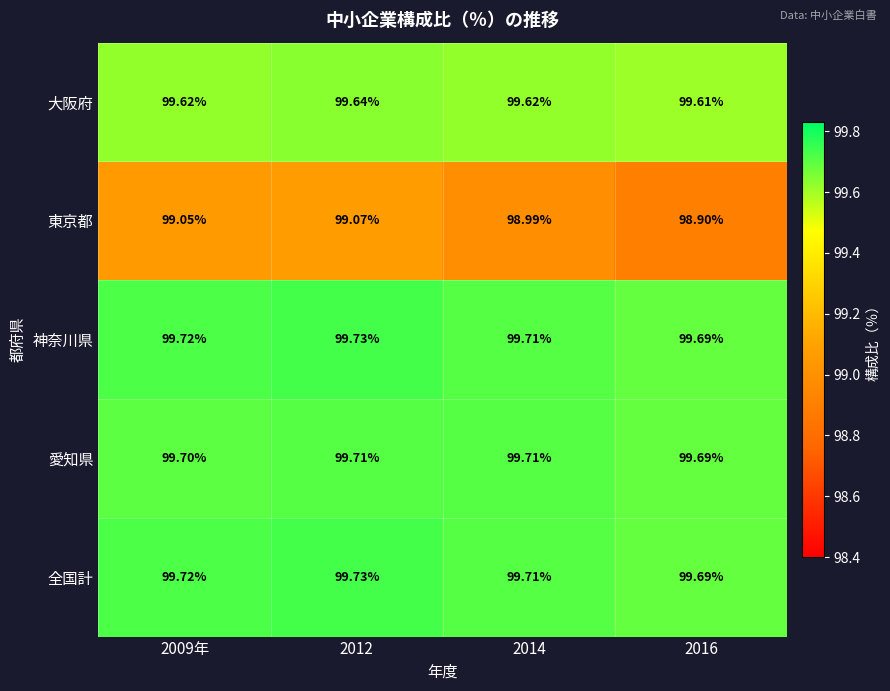

What is the total value across all series at 2016?

497.6